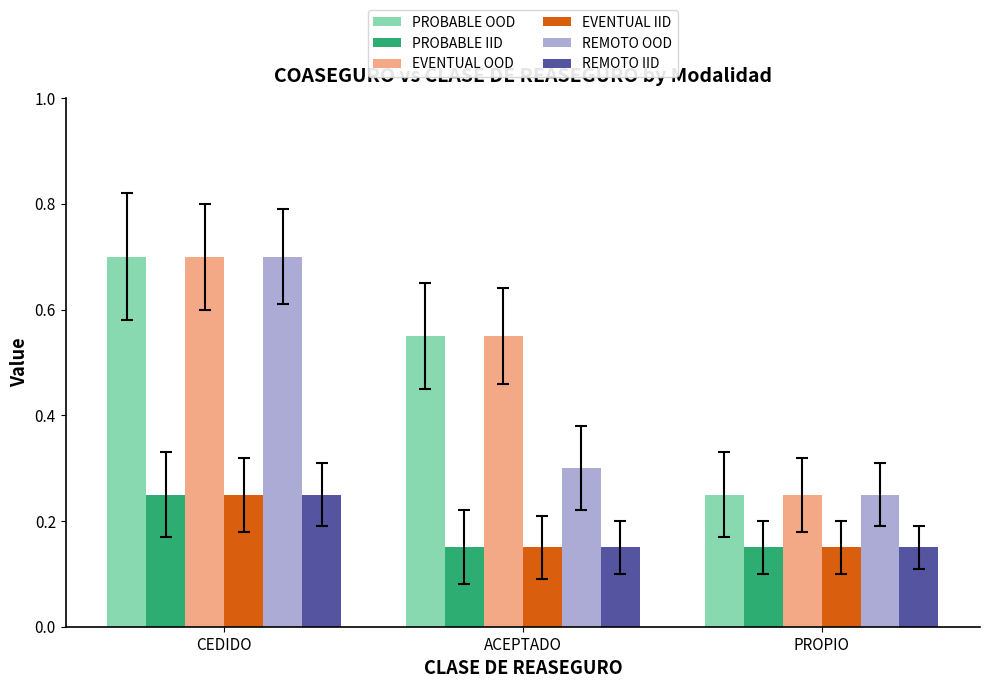

List the labels in order of REMOTO OOD value, largest first.

CEDIDO, ACEPTADO, PROPIO